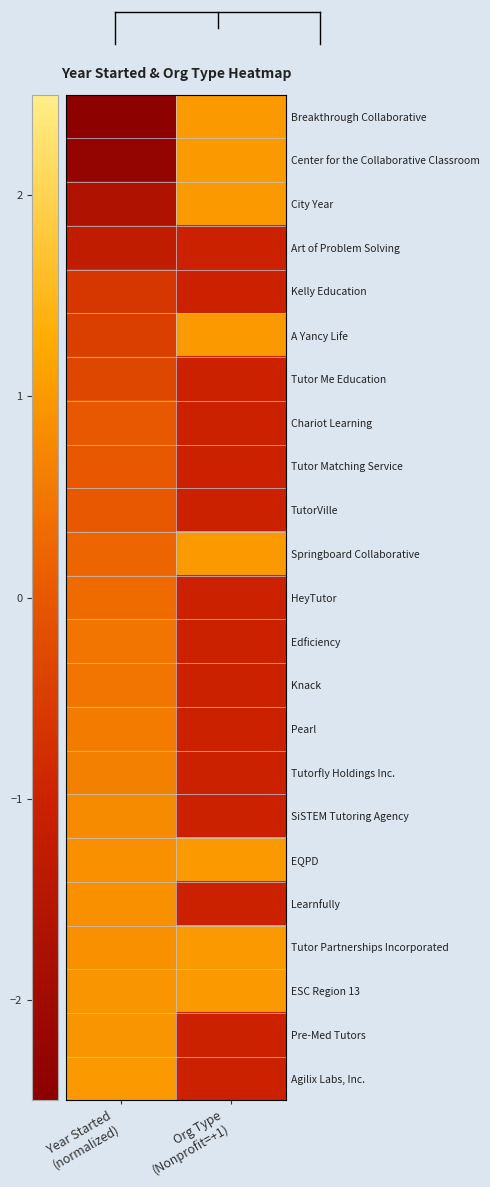

What is the total value across all series at Org Type
(Nonprofit=+1)?

-7.0